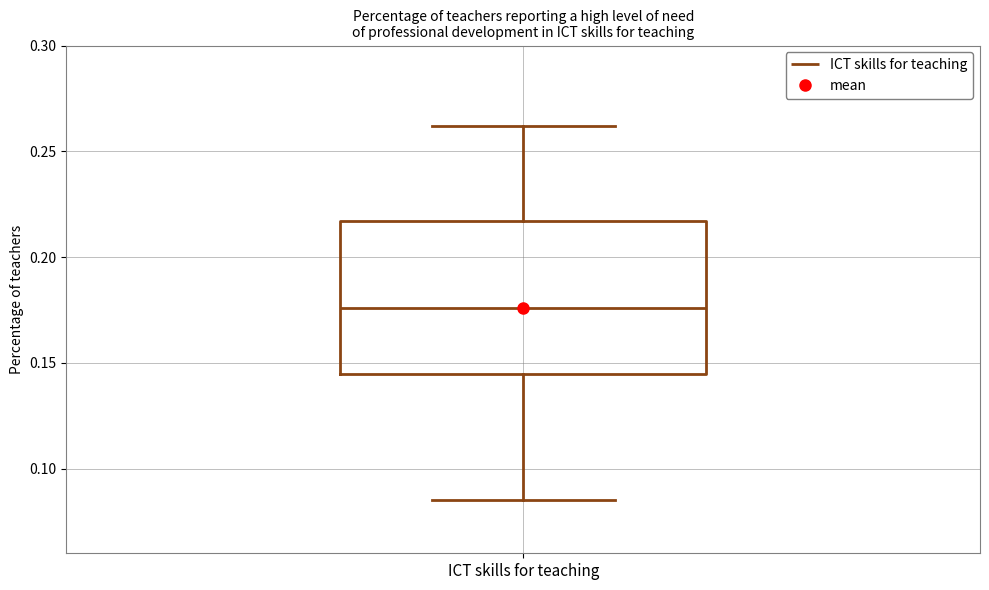

Where does the upper whisker of the box for ICT skills for teaching end on the y-axis? The values are not printed on the chart, so give them approximately, as read against the axis.

0.260